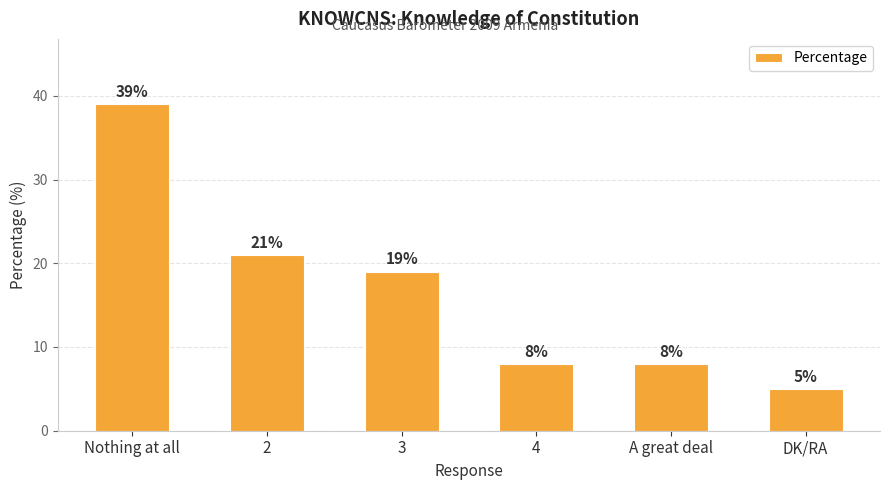

Which category has the highest value across all series?

Nothing at all